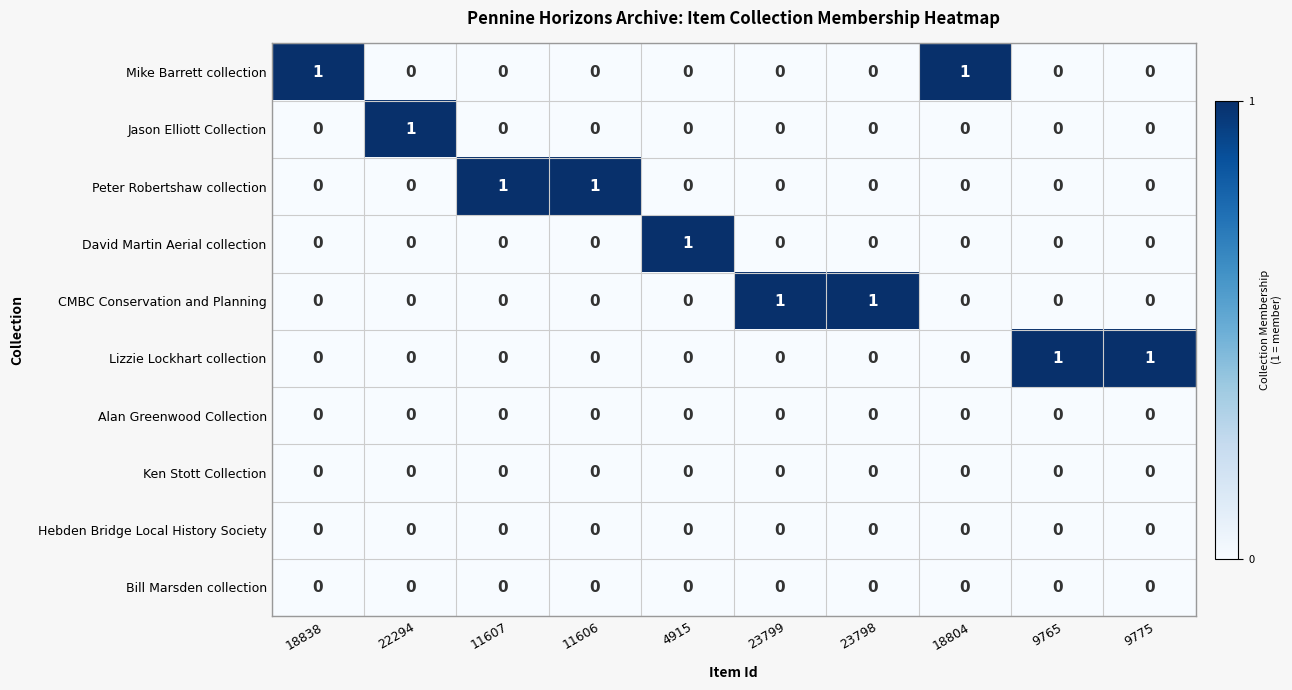

How many Mike Barrett collection values are between 0 and 1?

10